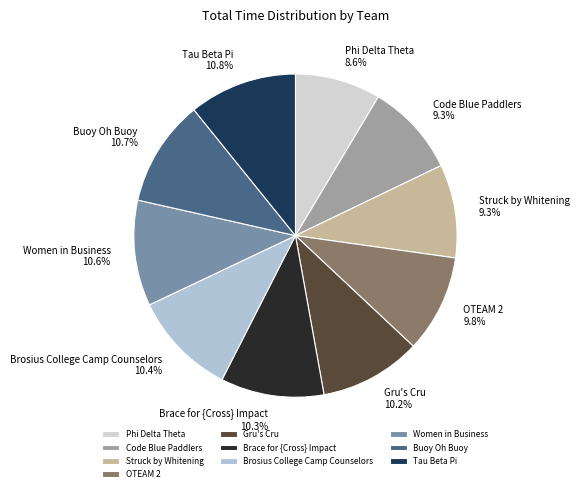

True or false: Brace for {Cross} Impact accounts for 18% of the total.

False